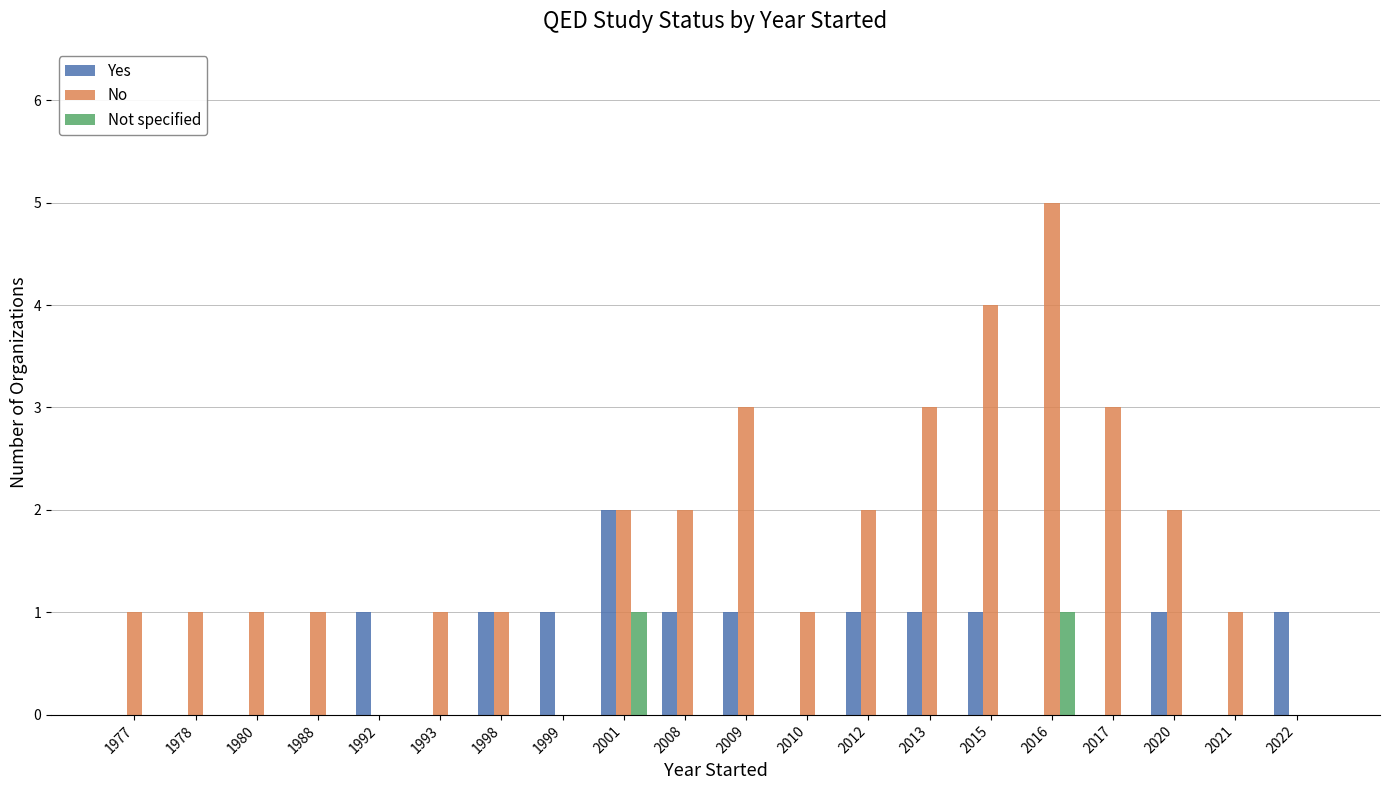

Between 2013 and 2015, which series saw the biggest shift?

No